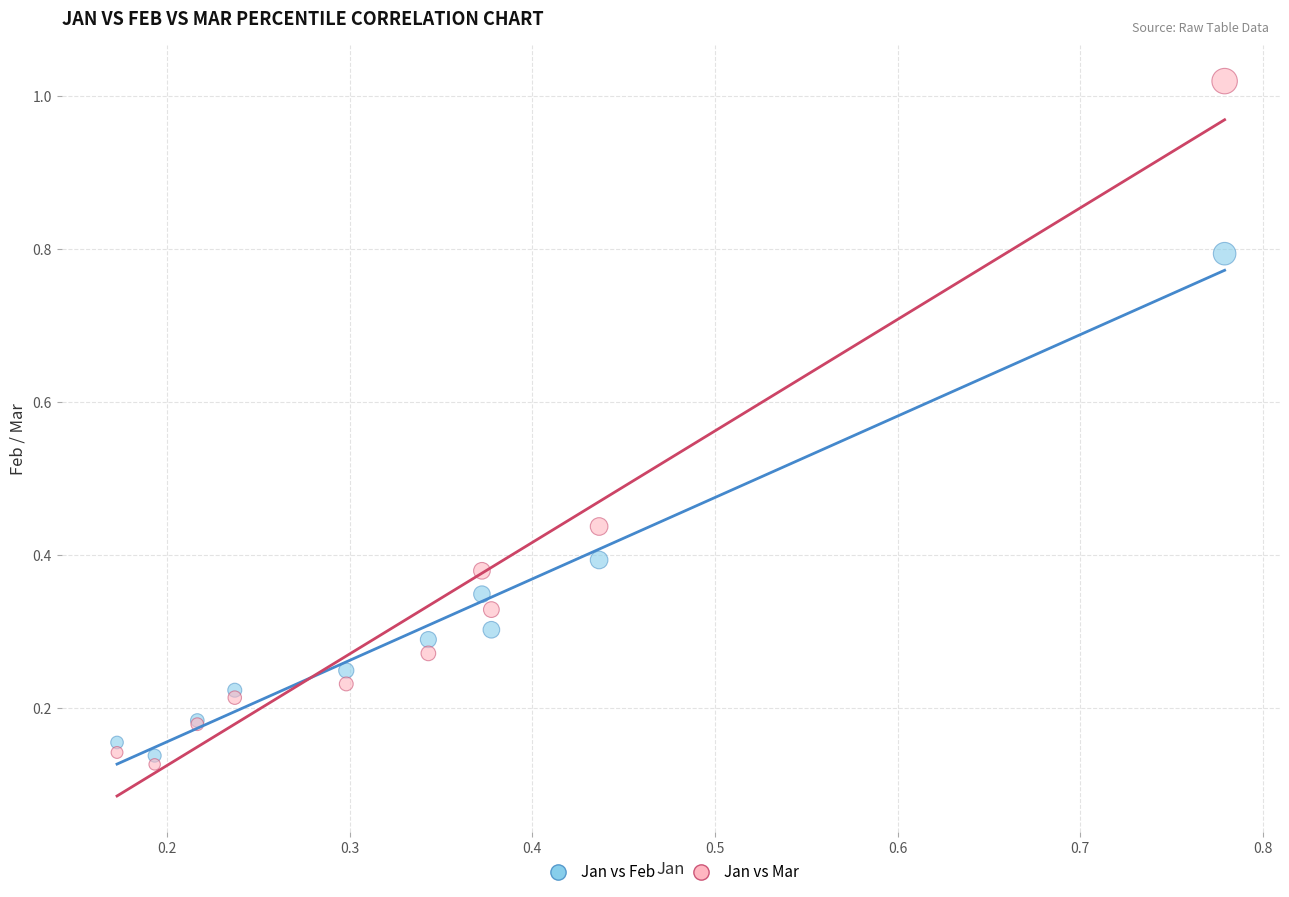

What is the X range (max minus min) for the scatter plot?

0.6